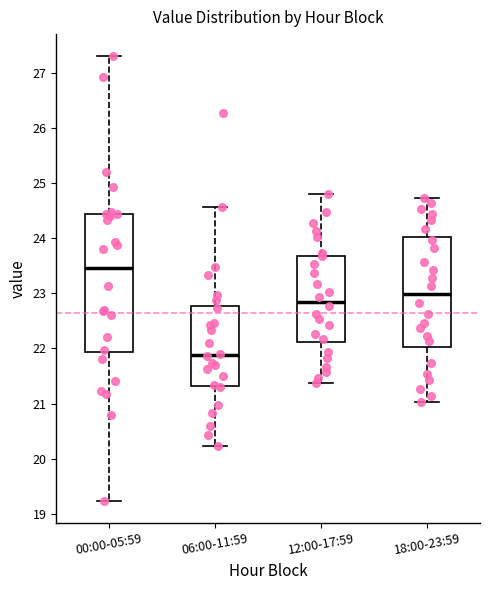

Which box's median line is the lowest?

06:00-11:59